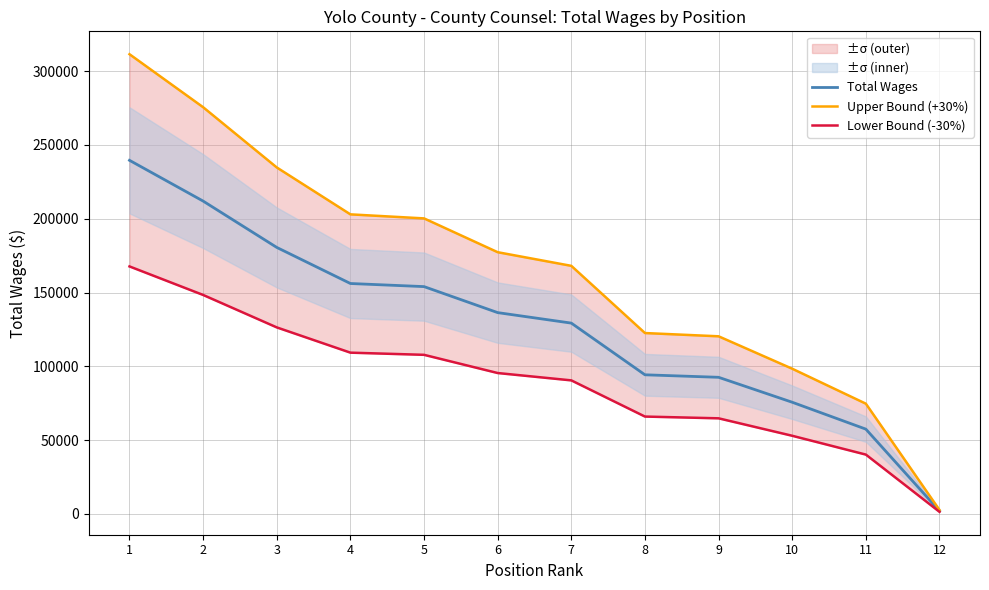

What is the sum of the Total Wages values at 1 and 11?

297059